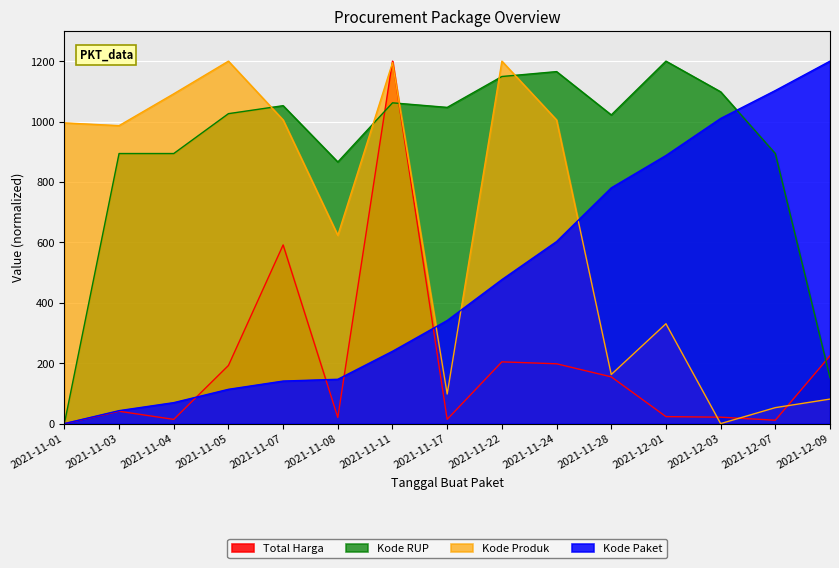

How many lines are shown in the chart?

4